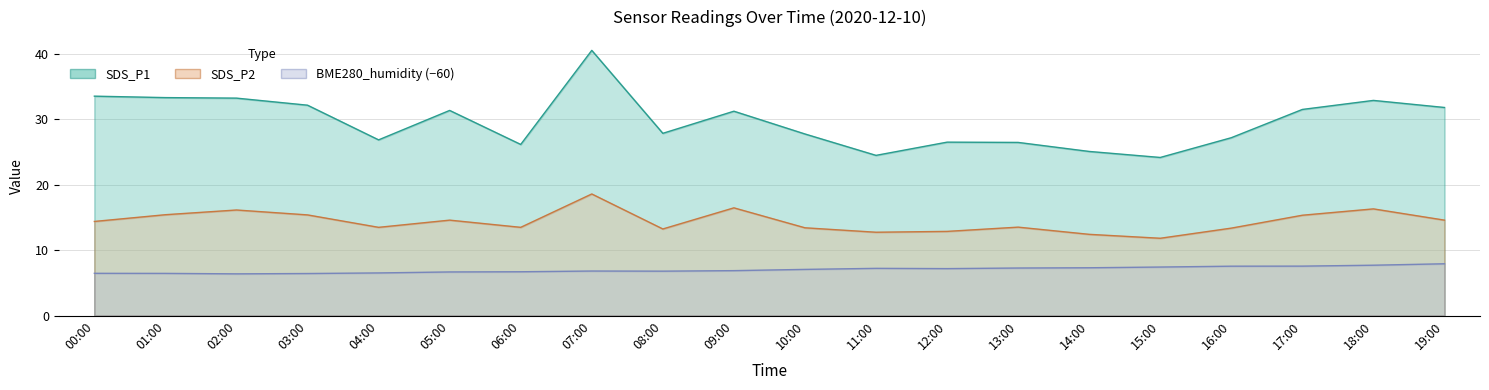

Reading left to right, transcribe all the data shown in this chart.

SDS_P1: 33.5	33.3	33.2	32.2	26.9	31.4	26.2	40.5	27.9	31.2	27.8	24.5	26.5	26.5	25.1	24.2	27.2	31.5	32.9	31.8
SDS_P2: 14.4	15.4	16.1	15.4	13.5	14.6	13.5	18.6	13.2	16.5	13.4	12.8	12.9	13.5	12.4	11.8	13.4	15.3	16.3	14.6
BME280_humidity: 6.5	6.5	6.4	6.4	6.5	6.7	6.7	6.8	6.8	6.9	7.1	7.2	7.2	7.3	7.3	7.4	7.6	7.6	7.7	7.9